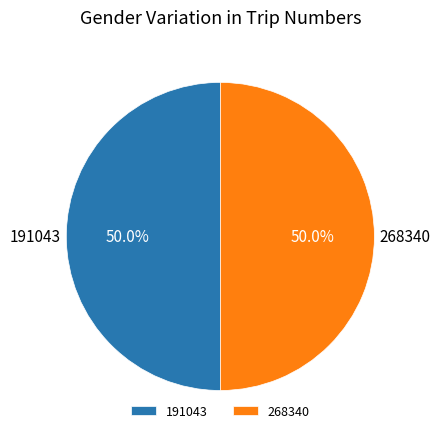

How many segments does this pie chart have?

2